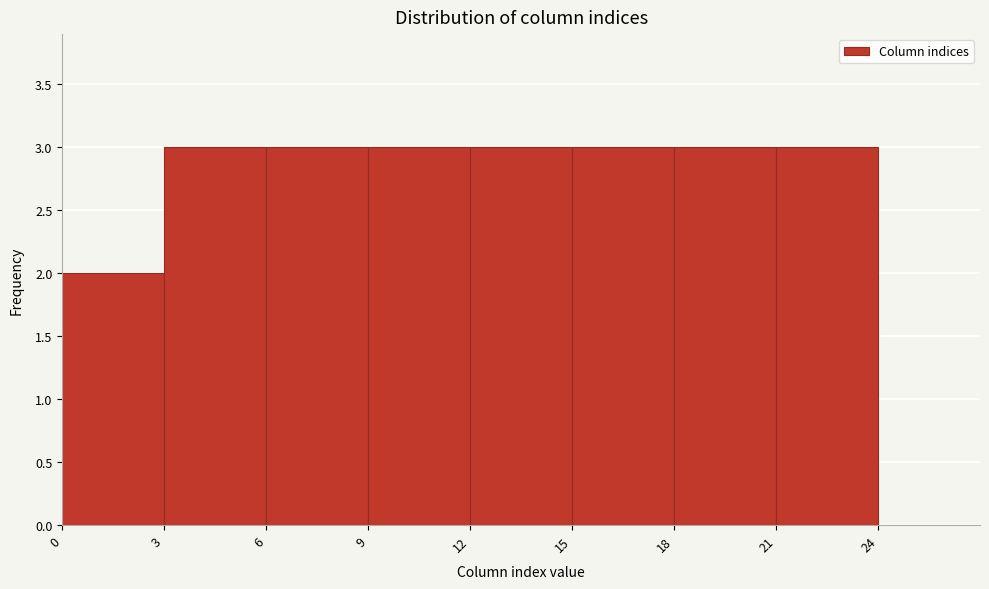

How tall is the bar that spans 12 to 15 on the x-axis? The values are not printed on the chart, so give them approximately, as read against the axis.

3